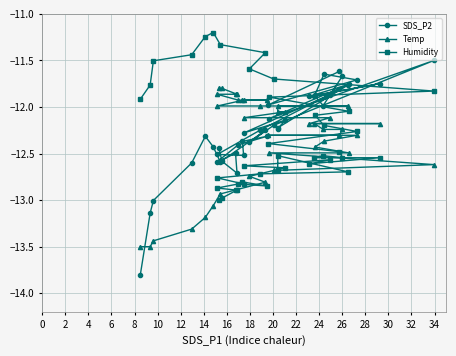

What is the minimum value for SDS_P2?

-13.8